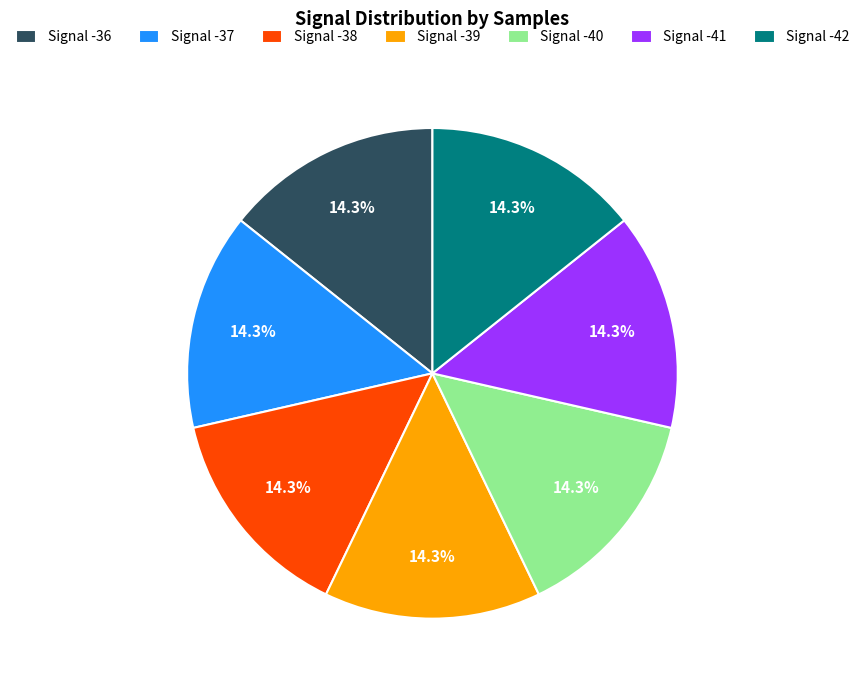

Does Signal -42 account for over 50% of the chart?

No